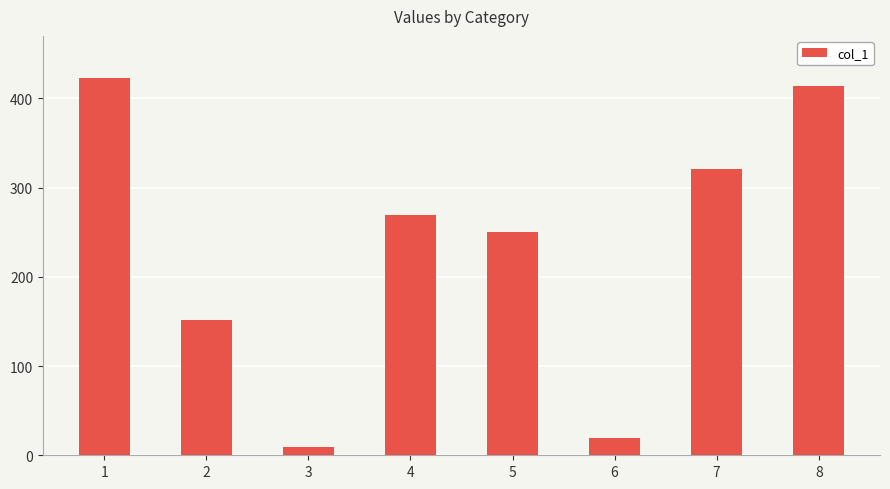

What is the ratio of the value at 7 to the value at 1?

0.8